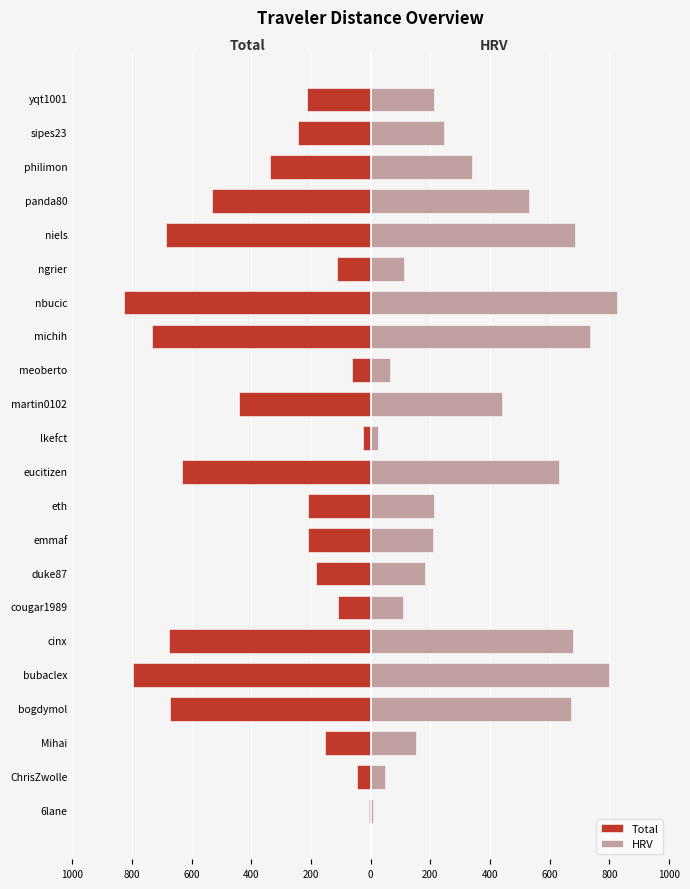

Which series has the largest total across all categories?

HRV